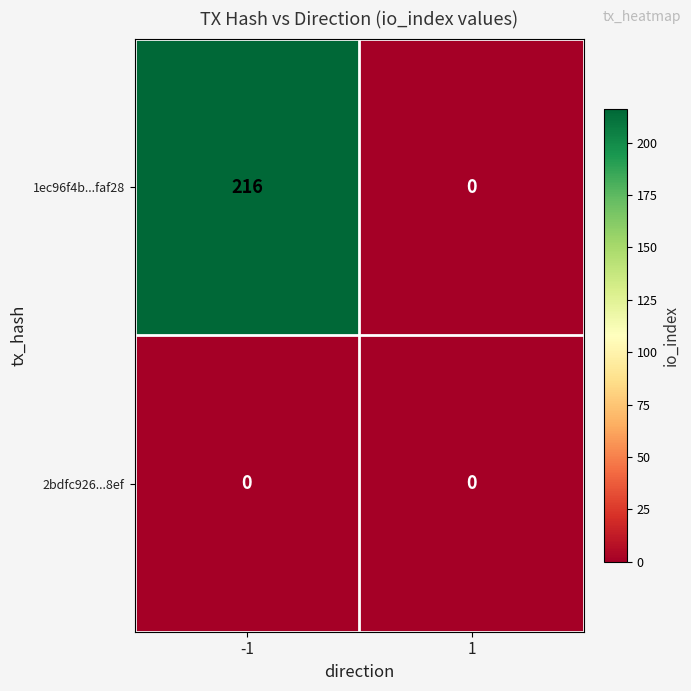

What is the maximum value shown in the chart?

216